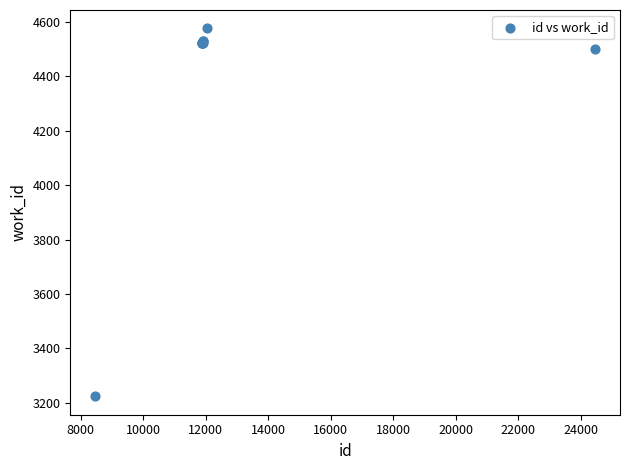

What Y value in the scatter plot is closest to 3900?

4501